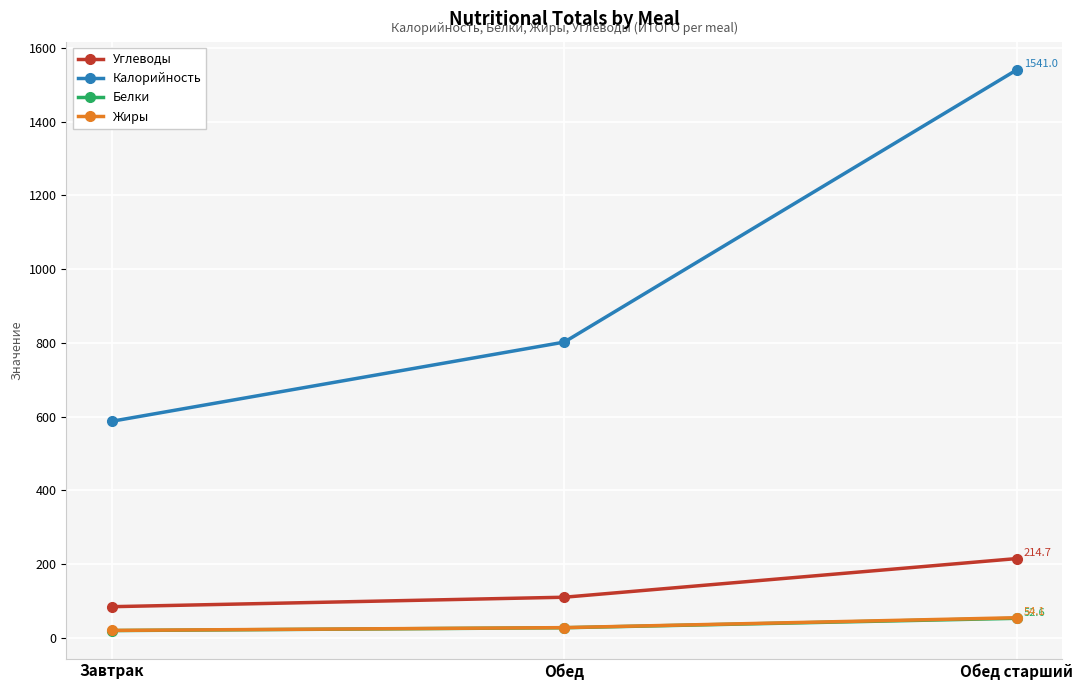

What are all the series names shown in the legend?

Углеводы, Калорийность, Белки, Жиры